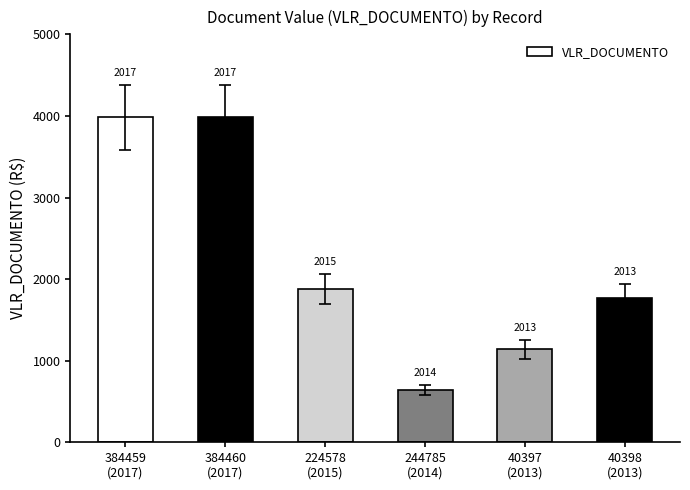

At which category does the chart reach its minimum across all series?

244785
(2014)